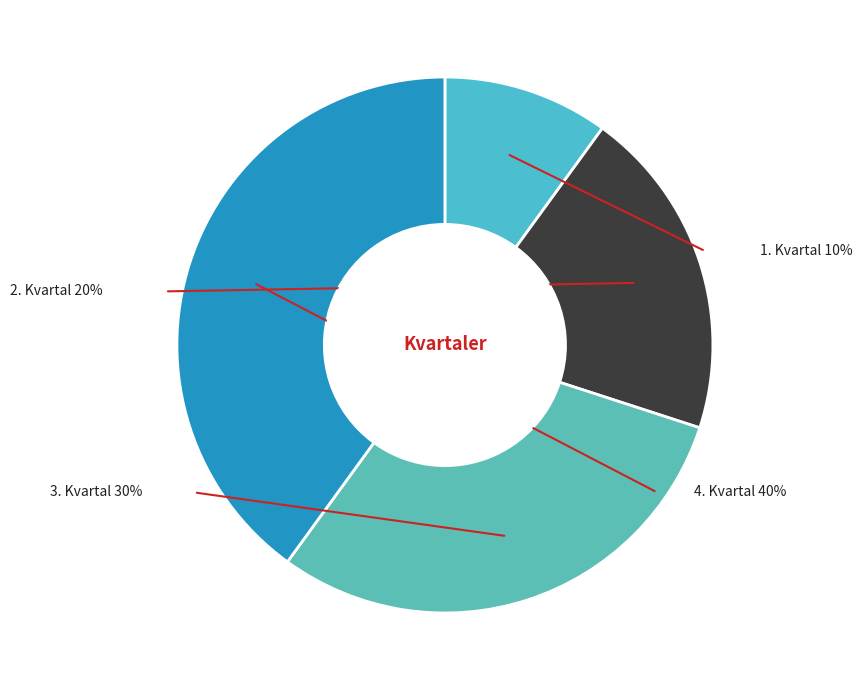

Is there a majority slice in this chart?

No